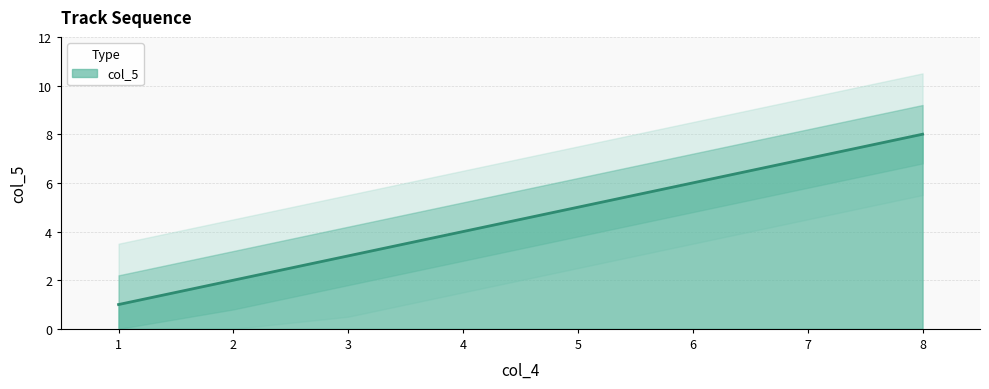

The col_5 series shows 5 at 5. True or false?

True